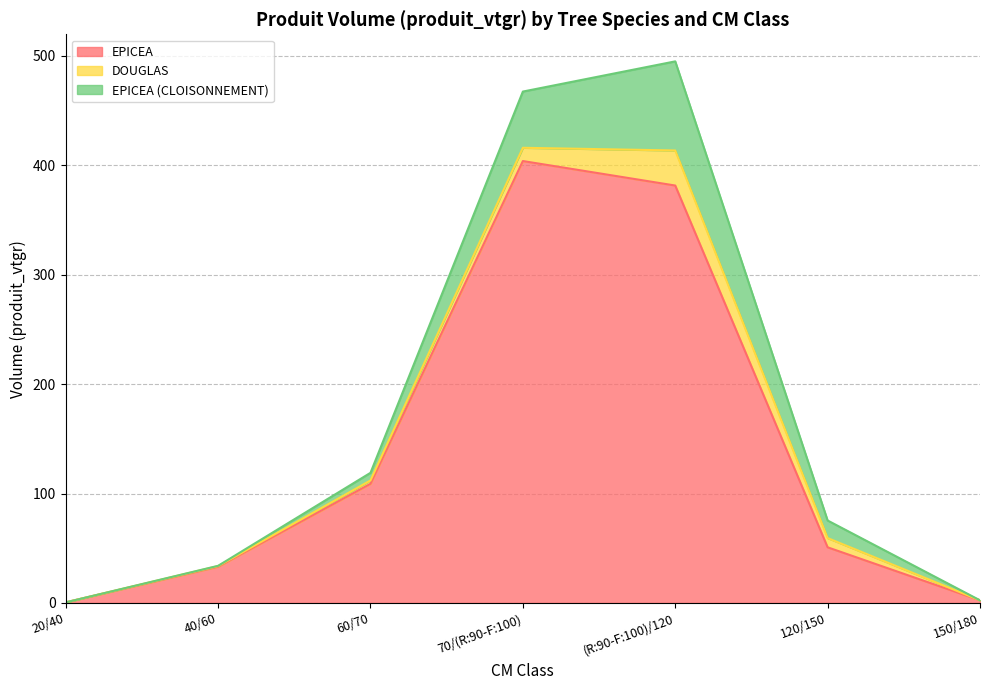

Where is the first local maximum for EPICEA?

70/(R:90-F:100)